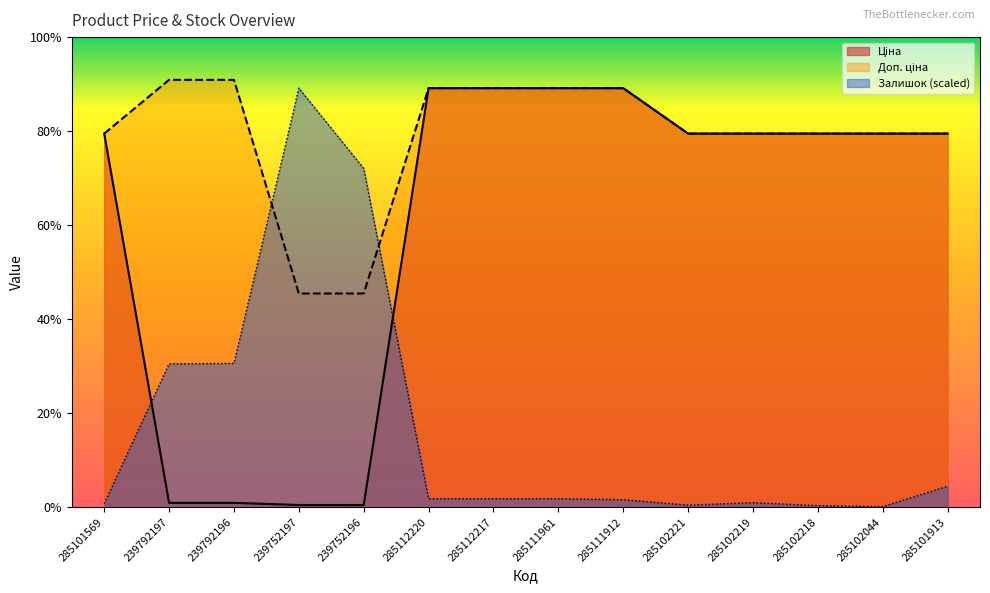

What are all the series names shown in the legend?

Ціна, Доп. ціна, Залишок